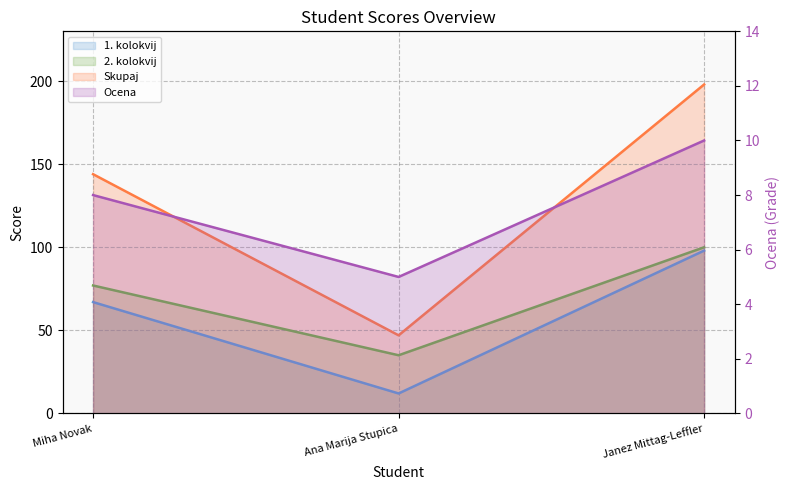

What is the maximum value shown in the chart?

198